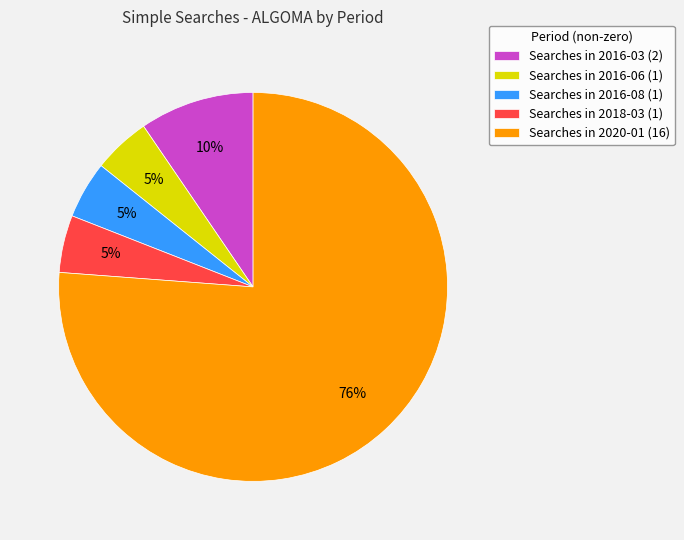

Is it true that Searches in 2016-06 (1) is 15% of the pie?

False